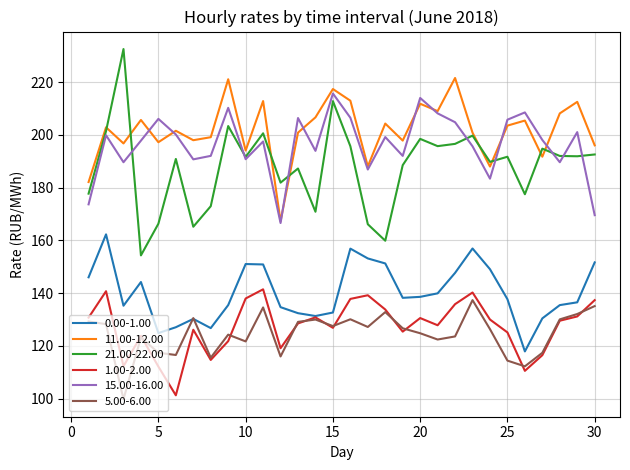

After their last crossing, which series has the higher values: 15.00-16.00 or 21.00-22.00?

21.00-22.00